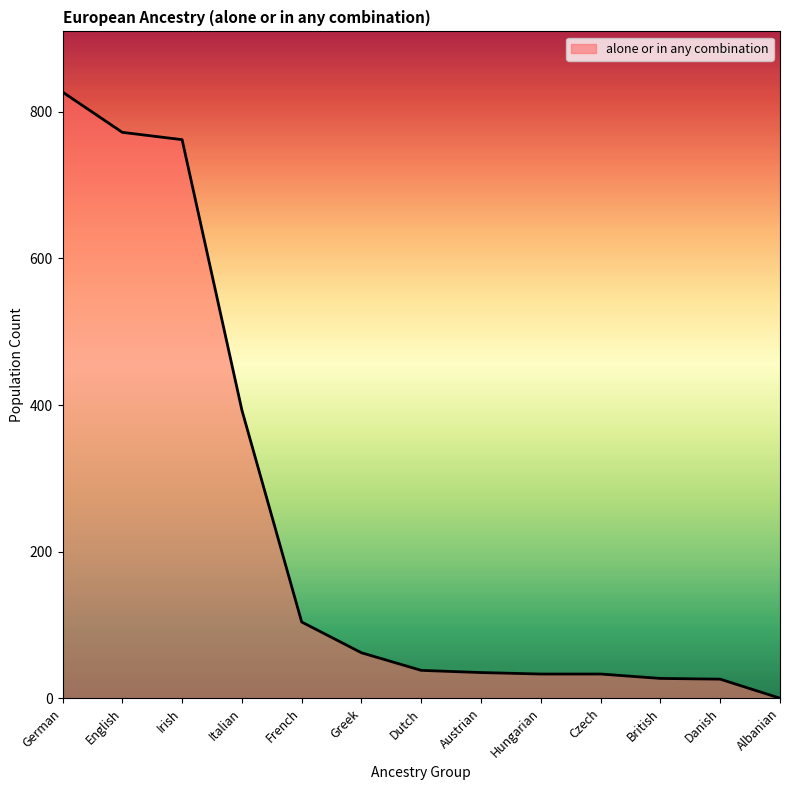

What is the difference between the maximum and second lowest values?

801